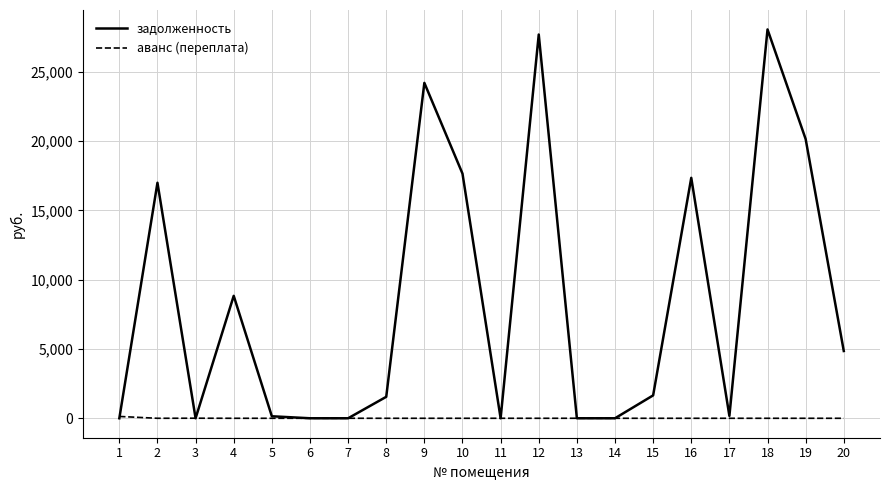

Which series has the largest total across all categories?

задолженность